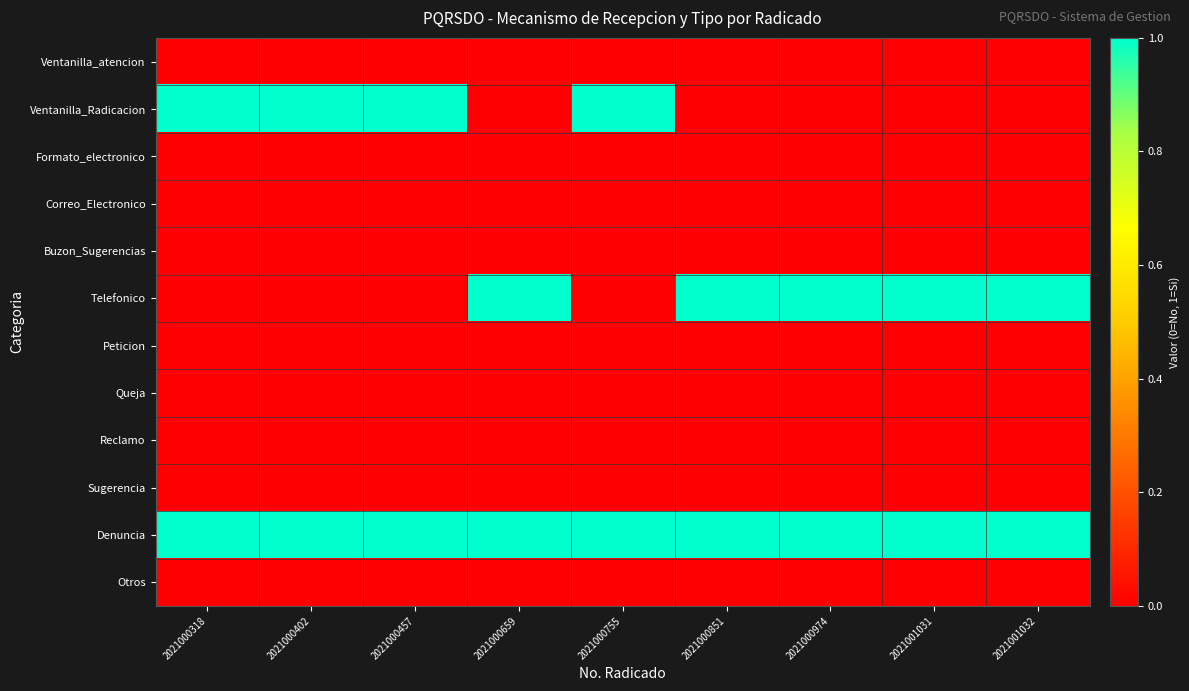

Reading left to right, extract all data points from this chart.

Ventanilla_atencion: 2021000318=0	2021000402=0	2021000457=0	2021000659=0	2021000755=0	2021000851=0	2021000974=0	2021001031=0	2021001032=0
Ventanilla_Radicacion: 2021000318=1	2021000402=1	2021000457=1	2021000659=0	2021000755=1	2021000851=0	2021000974=0	2021001031=0	2021001032=0
Formato_electronico: 2021000318=0	2021000402=0	2021000457=0	2021000659=0	2021000755=0	2021000851=0	2021000974=0	2021001031=0	2021001032=0
Correo_Electronico: 2021000318=0	2021000402=0	2021000457=0	2021000659=0	2021000755=0	2021000851=0	2021000974=0	2021001031=0	2021001032=0
Buzon_Sugerencias: 2021000318=0	2021000402=0	2021000457=0	2021000659=0	2021000755=0	2021000851=0	2021000974=0	2021001031=0	2021001032=0
Telefonico: 2021000318=0	2021000402=0	2021000457=0	2021000659=1	2021000755=0	2021000851=1	2021000974=1	2021001031=1	2021001032=1
Peticion: 2021000318=0	2021000402=0	2021000457=0	2021000659=0	2021000755=0	2021000851=0	2021000974=0	2021001031=0	2021001032=0
Queja: 2021000318=0	2021000402=0	2021000457=0	2021000659=0	2021000755=0	2021000851=0	2021000974=0	2021001031=0	2021001032=0
Reclamo: 2021000318=0	2021000402=0	2021000457=0	2021000659=0	2021000755=0	2021000851=0	2021000974=0	2021001031=0	2021001032=0
Sugerencia: 2021000318=0	2021000402=0	2021000457=0	2021000659=0	2021000755=0	2021000851=0	2021000974=0	2021001031=0	2021001032=0
Denuncia: 2021000318=1	2021000402=1	2021000457=1	2021000659=1	2021000755=1	2021000851=1	2021000974=1	2021001031=1	2021001032=1
Otros: 2021000318=0	2021000402=0	2021000457=0	2021000659=0	2021000755=0	2021000851=0	2021000974=0	2021001031=0	2021001032=0